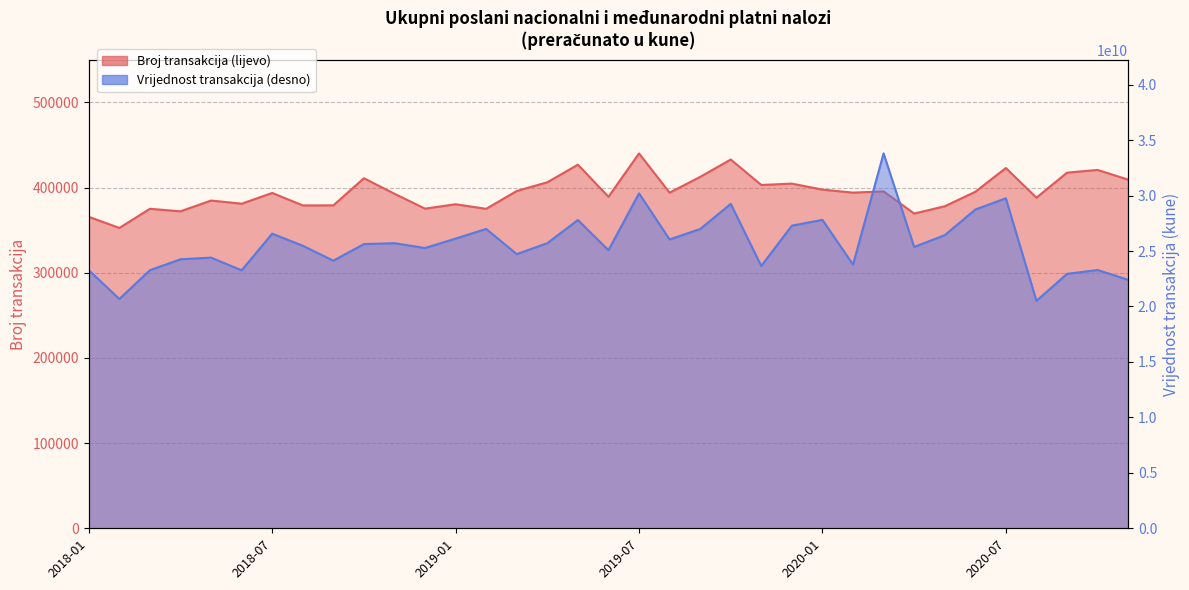

What position from the left is 16?

17